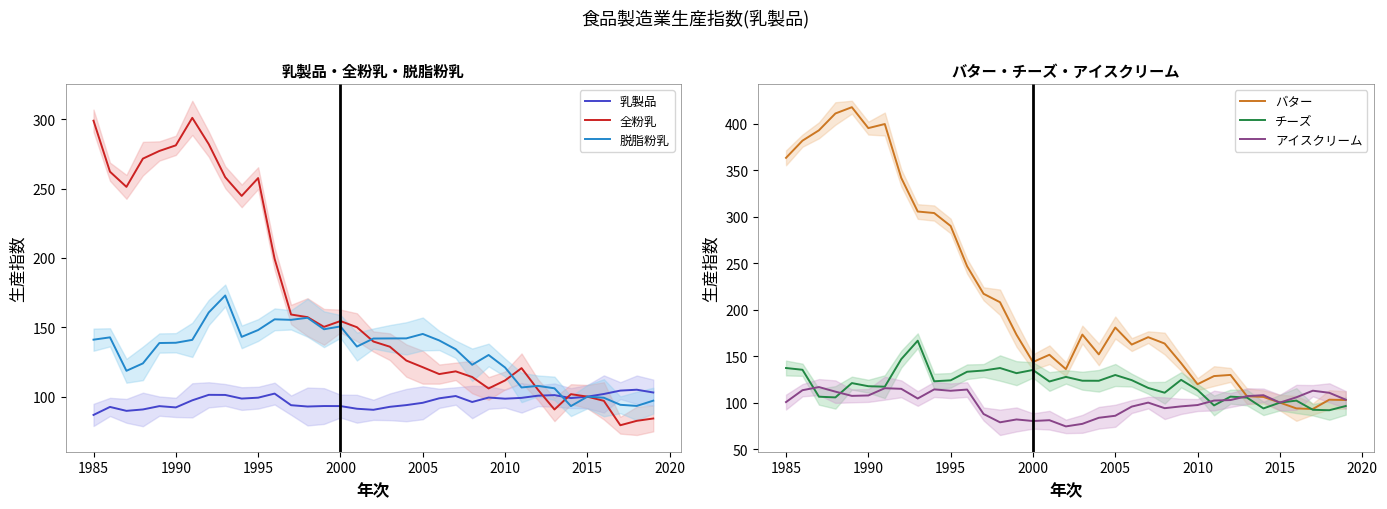

Reading left to right, list all the values displayed in this chart.

乳製品: 86.8	92.6	89.8	90.8	93.2	92.2	97.4	101.3	101.2	98.6	99.3	102.2	93.8	92.9	93.2	93.2	91.3	90.5	92.7	93.9	95.6	98.8	100.5	96.1	99.4	98.5	99.1	100.7	101.1	99.0	100.0	101.9	104.4	105.0	103.0
全粉乳: 299.0	262.2	251.3	271.7	277.2	281.2	301.1	282.1	258.2	244.8	257.6	199.4	159.2	157.3	150.3	154.5	150.1	139.8	136.0	126.0	121.2	116.3	118.2	114.2	105.9	111.7	120.6	105.0	90.7	101.8	100.0	97.0	79.4	82.6	84.2
脱脂粉乳: 141.1	142.8	118.6	124.0	138.7	138.9	140.9	160.7	173.0	143.1	148.0	155.8	155.4	156.9	148.6	150.7	136.1	141.9	142.0	142.0	145.2	140.5	134.2	123.0	130.0	121.0	106.6	107.8	106.0	93.2	100.0	99.2	94.1	93.3	97.1
バター: 363.4	381.9	393.0	411.1	417.8	395.4	399.8	341.8	305.6	304.0	290.0	246.7	217.1	208.0	173.1	143.7	151.5	136.0	173.2	151.9	180.8	162.5	170.4	163.6	142.4	119.8	128.6	129.8	106.8	106.1	100.0	93.8	93.1	103.1	102.8
チーズ: 137.2	135.3	106.4	105.6	121.0	117.6	117.1	146.7	166.6	122.9	124.0	133.2	134.5	137.2	131.7	135.1	122.7	127.7	123.6	123.5	129.7	124.2	115.8	110.6	124.5	113.6	97.0	106.4	105.4	93.7	100.0	102.2	92.3	91.8	96.3
アイスクリーム: 100.6	113.3	116.7	111.8	107.2	107.7	115.5	114.8	104.4	114.2	112.7	114.0	87.7	78.8	81.9	80.2	81.1	74.4	77.1	83.7	85.8	95.7	100.0	94.0	95.9	97.4	102.2	102.7	107.0	108.0	100.0	105.7	112.8	110.6	103.2